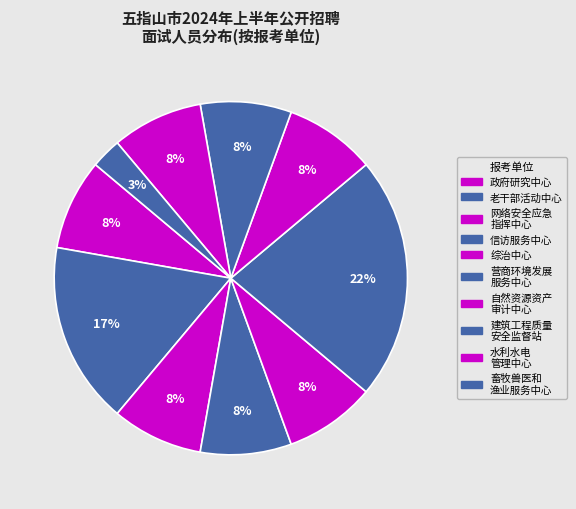

How many segments does this pie chart have?

10